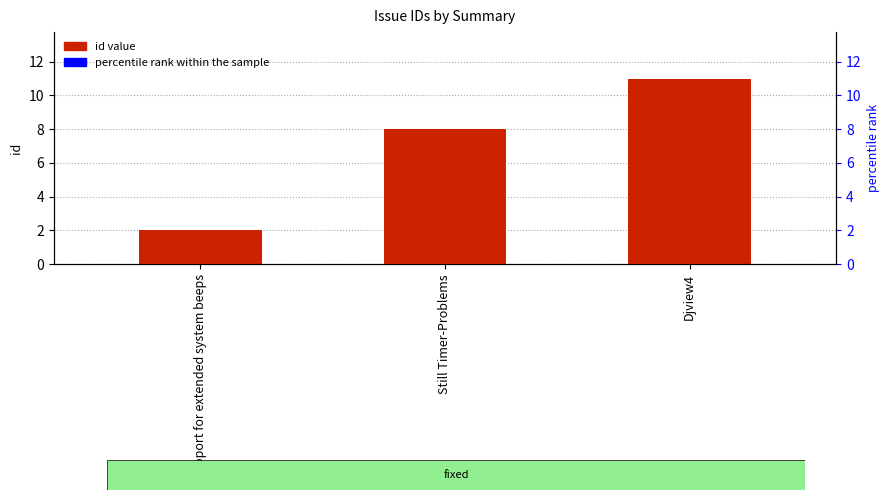

Which series reaches the minimum Y coordinate?

id